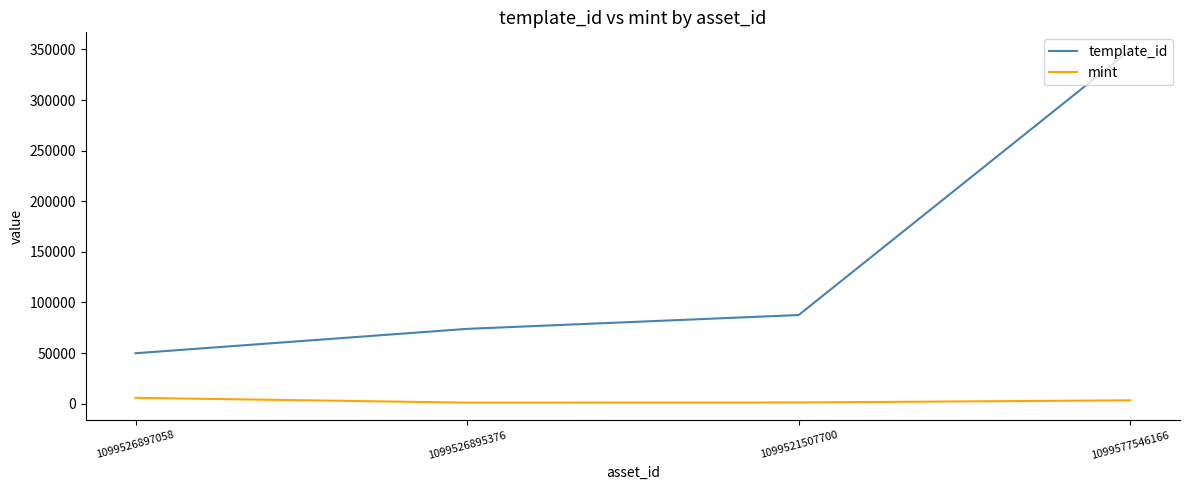

List the series in order of their overall mean, highest first.

template_id, mint